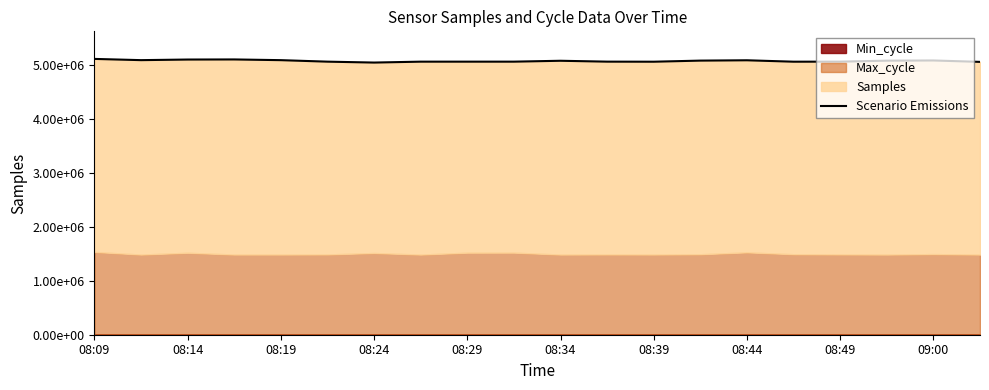

What is the approximate value at 08:34, to the nearest 100?

5071200